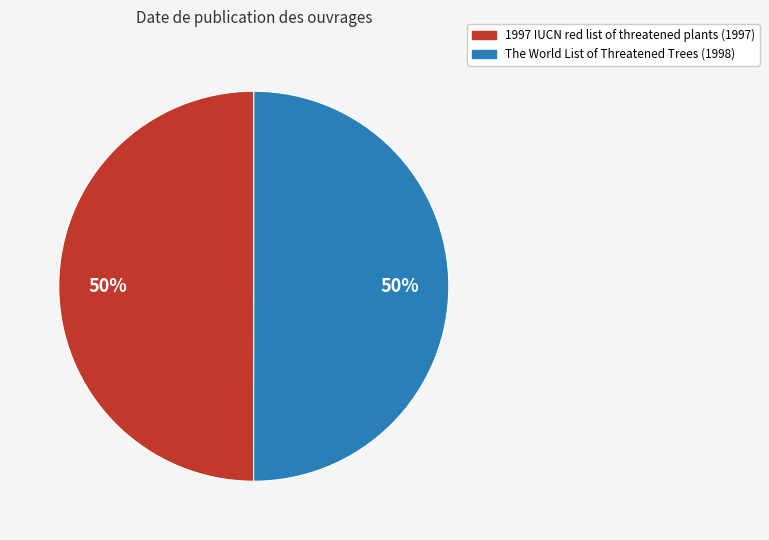

Combined, do The World List of Threatened Trees and 1997 IUCN red list of threatened plants account for over 50%?

Yes